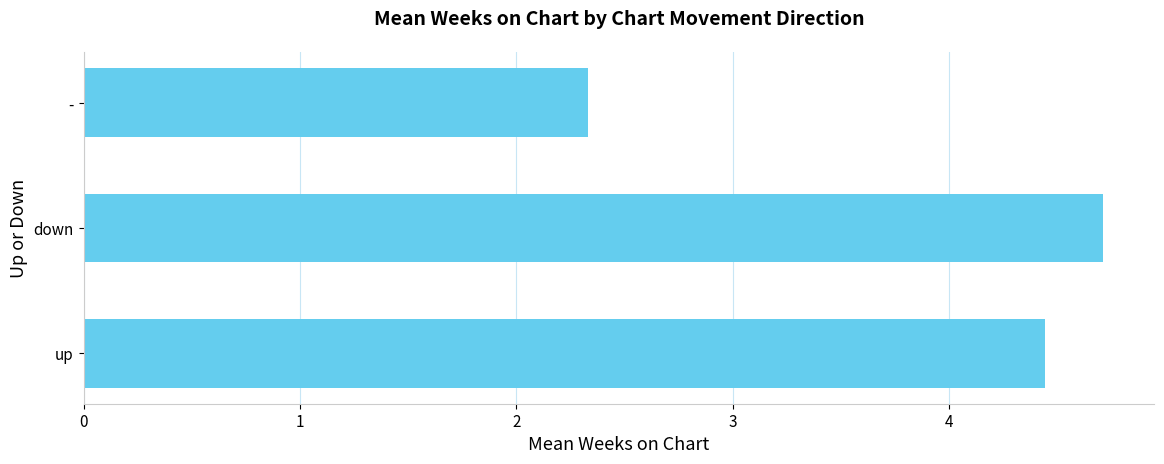

How many data points does each series have?

3